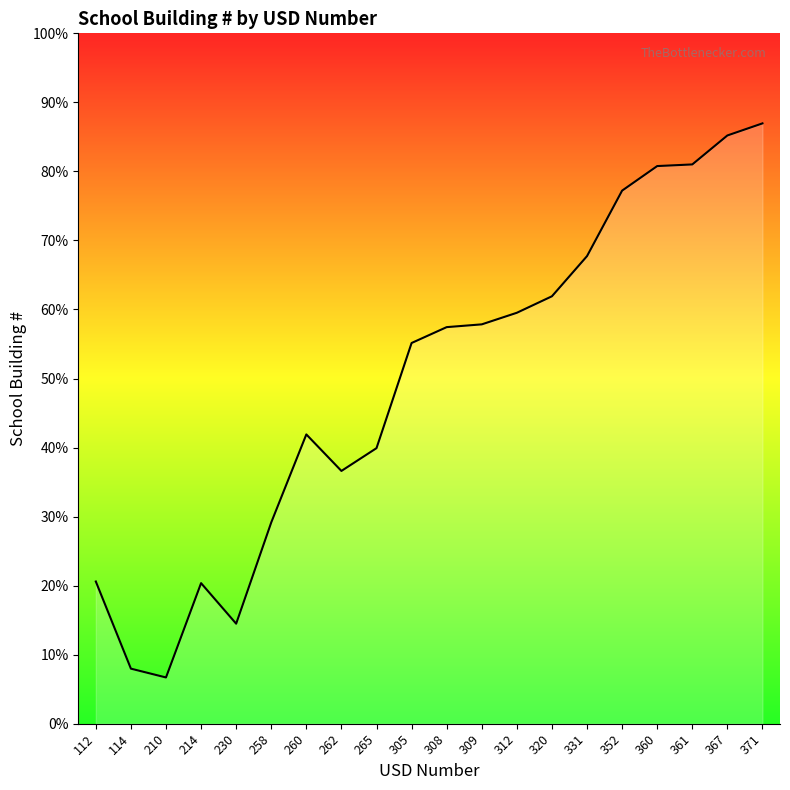

Which category has the highest value across all series?

371